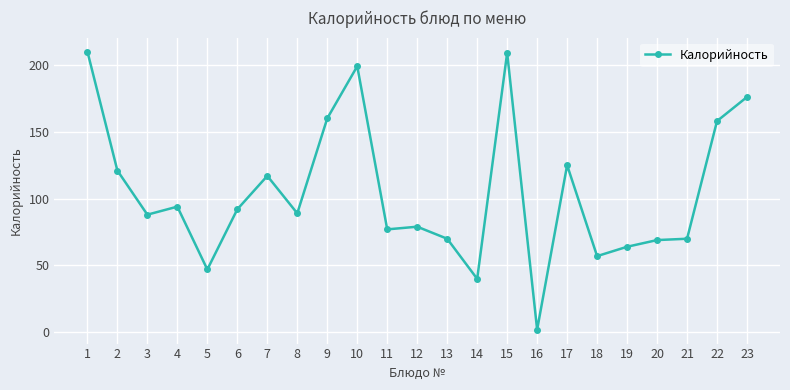

True or false: there are more than 1 points higher than both neighbors.

True